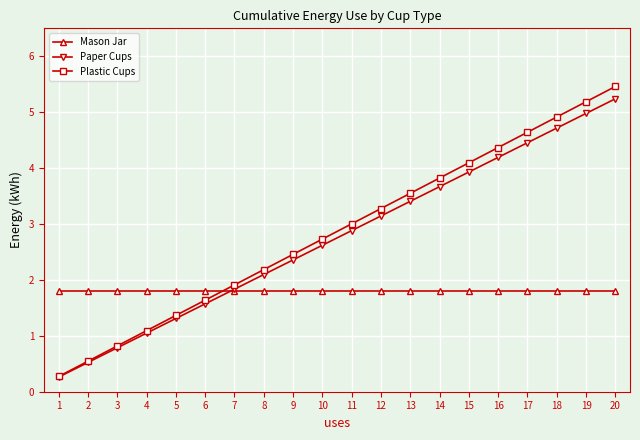

True or false: Plastic Cups has more than 1 points higher than both neighbors.

False